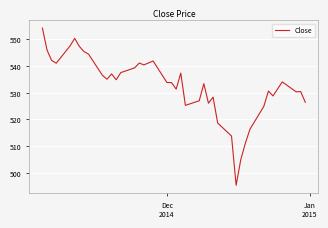

What is the difference between the maximum and minimum values?

58.7